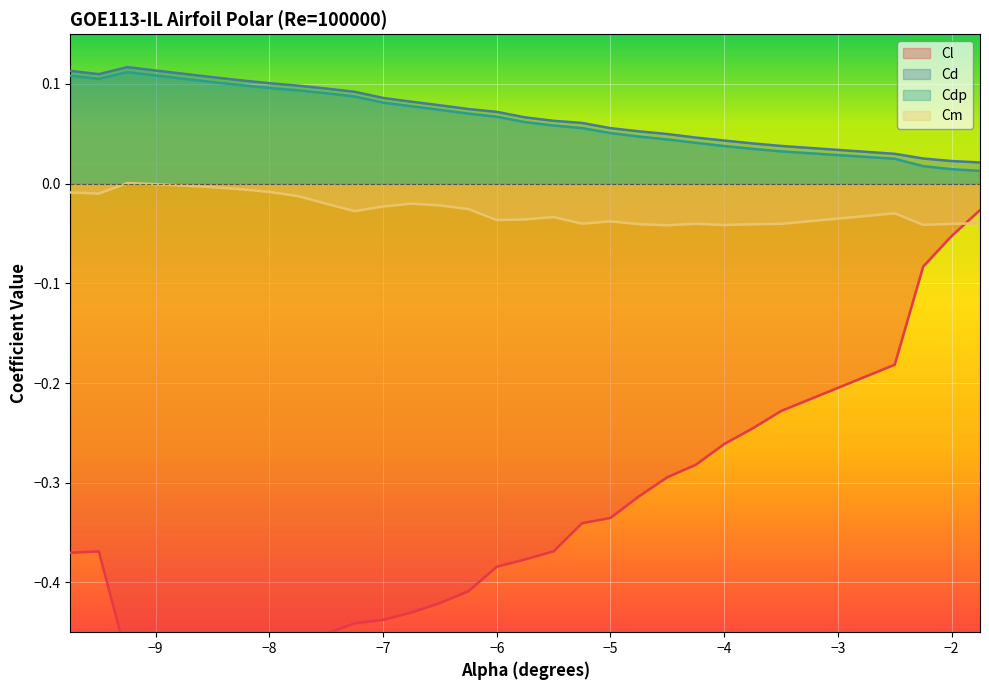

What is the difference between the Cdp values at -4.25 and -8.75?

0.1